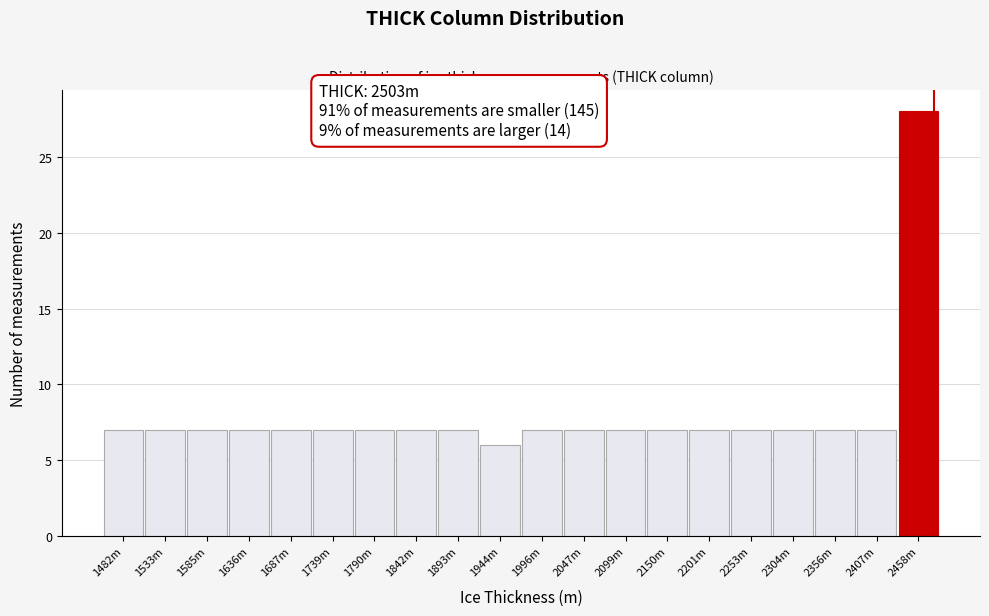

Reading left to right, what are all the values shown in this chart?

1482m=7	1533m=7	1585m=7	1636m=7	1687m=7	1739m=7	1790m=7	1842m=7	1893m=7	1944m=6	1996m=7	2047m=7	2099m=7	2150m=7	2201m=7	2253m=7	2304m=7	2356m=7	2407m=7	2458m=28